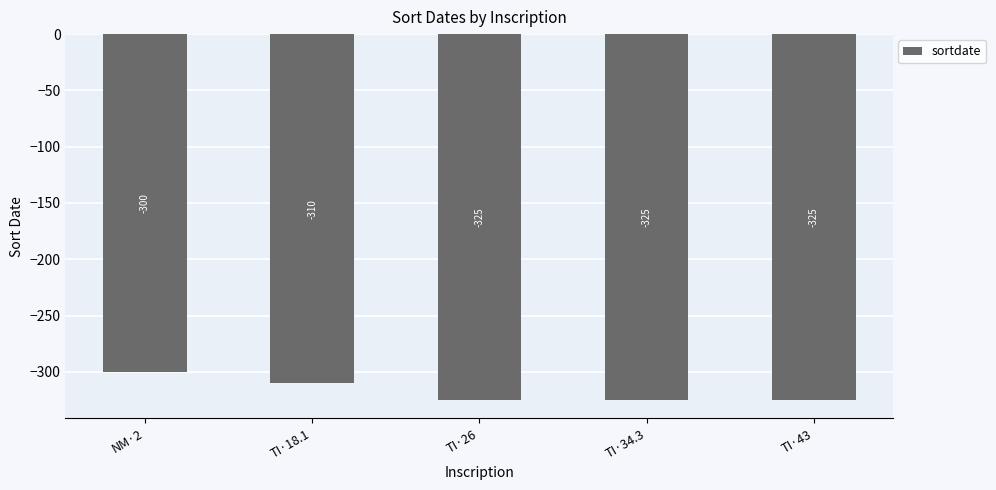

What is the smallest value displayed?

-325